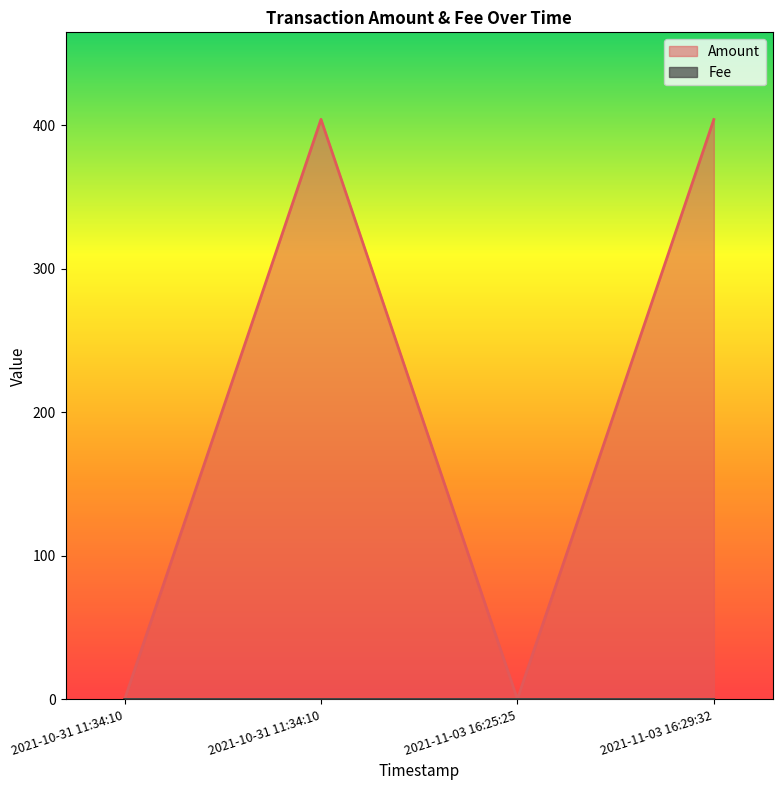

After their last crossing, which series has the higher values: Fee or Amount?

Amount